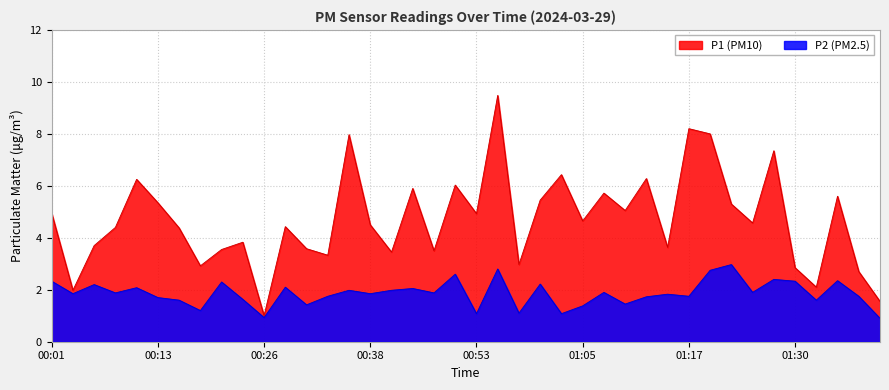

What is the difference between the maximum and minimum values in the P1 series?

8.5